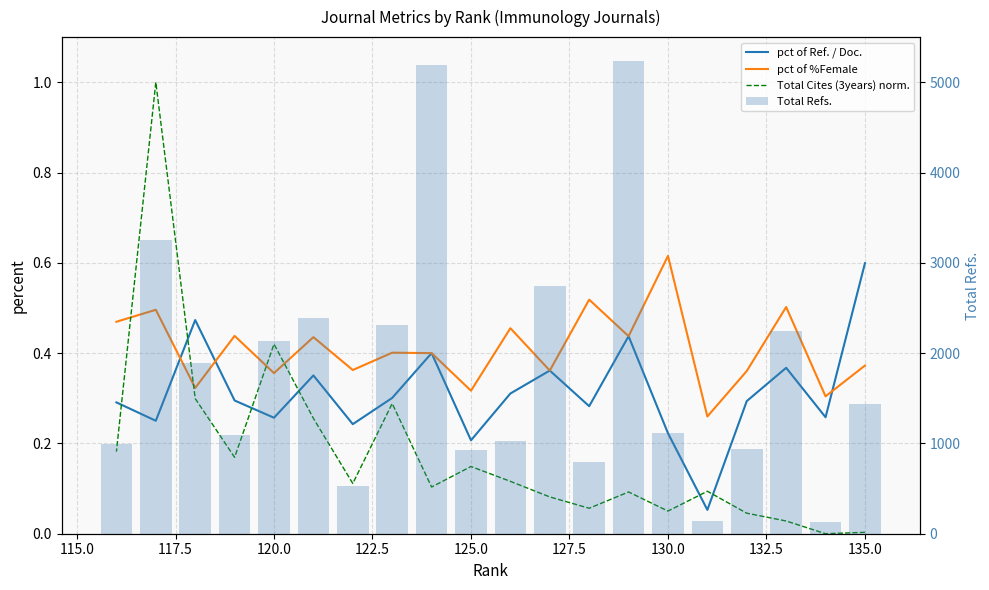

What is the spread (max minus min) of values at 117.5?

2242.0